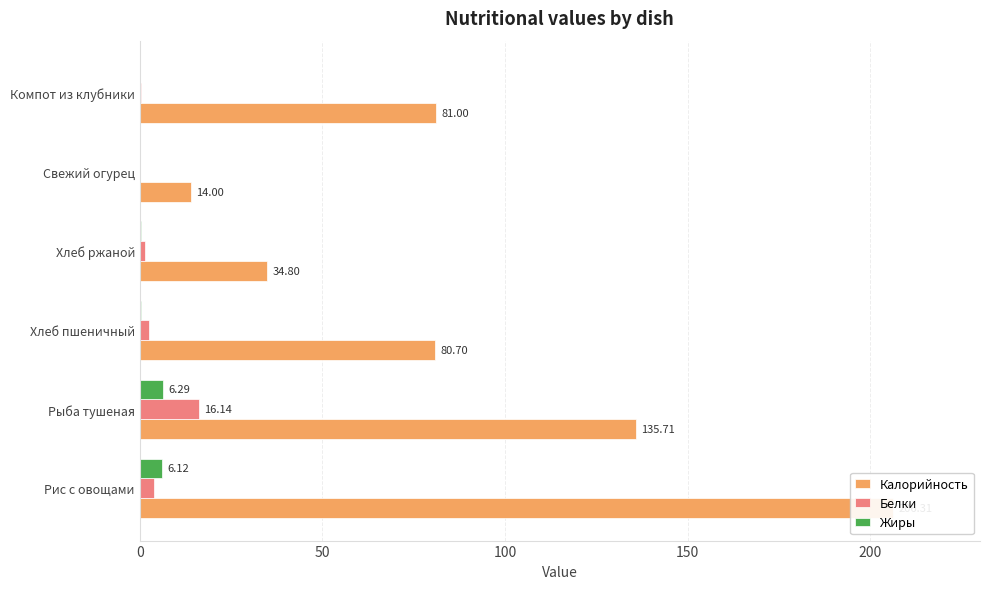

What are all the series names shown in the legend?

Калорийность, Белки, Жиры